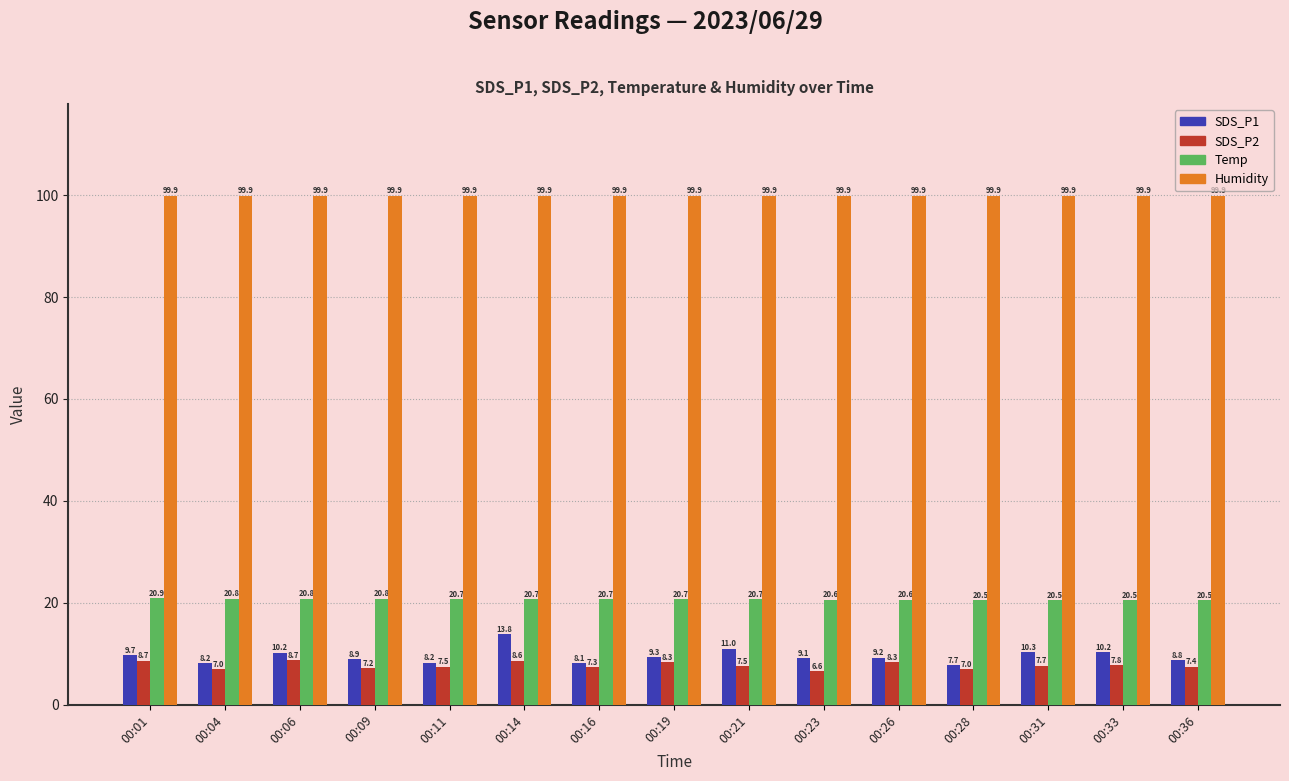

What is the value of the Temp bar at the 1st from the left?

20.9